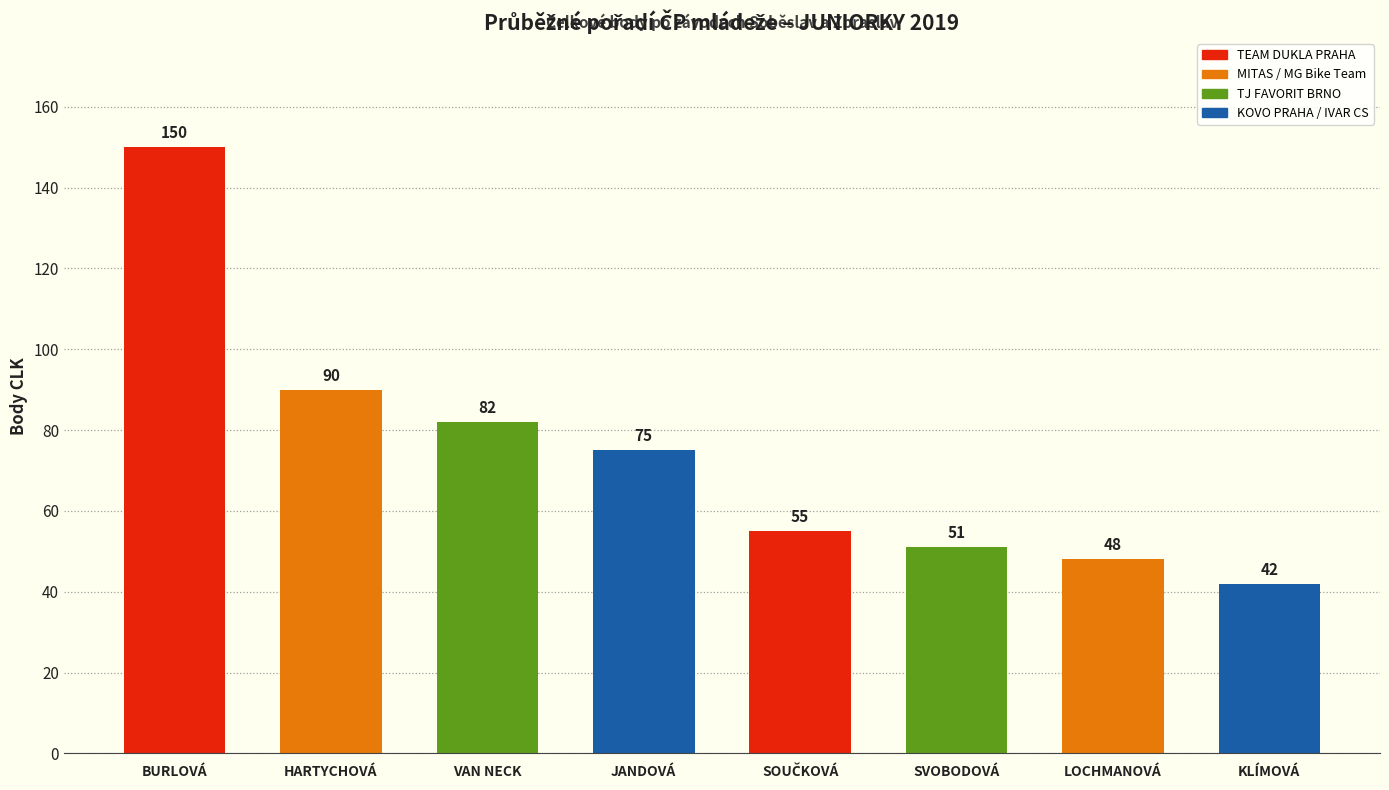

What is the difference between the values at VAN NECK and HARTYCHOVÁ?

8